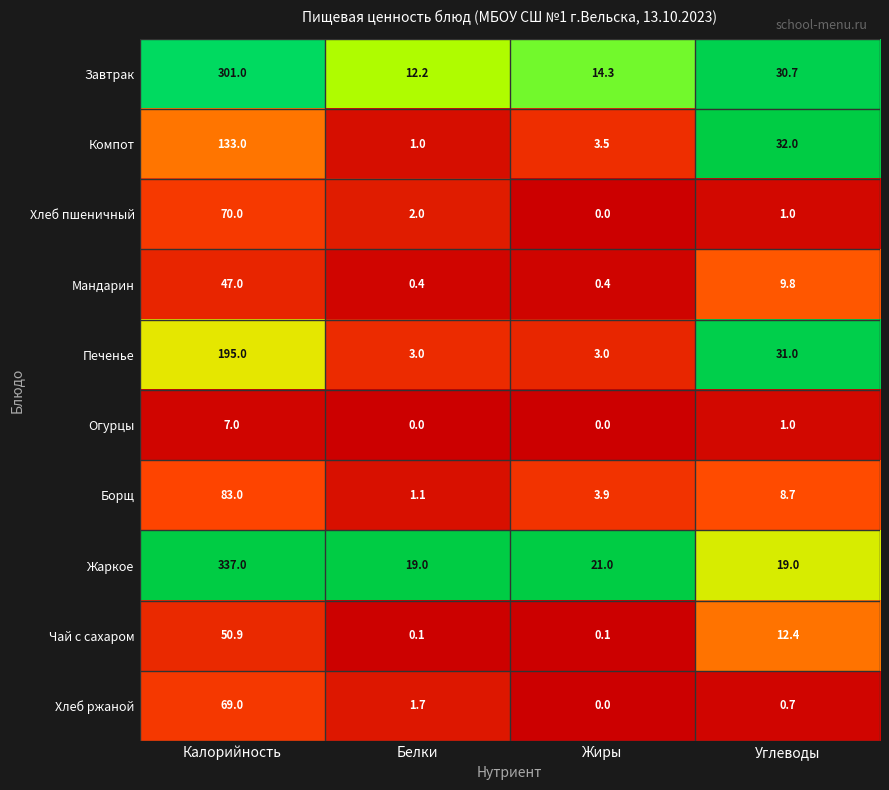

What is the sum of the Жаркое values at Калорийность and Углеводы?

356.0